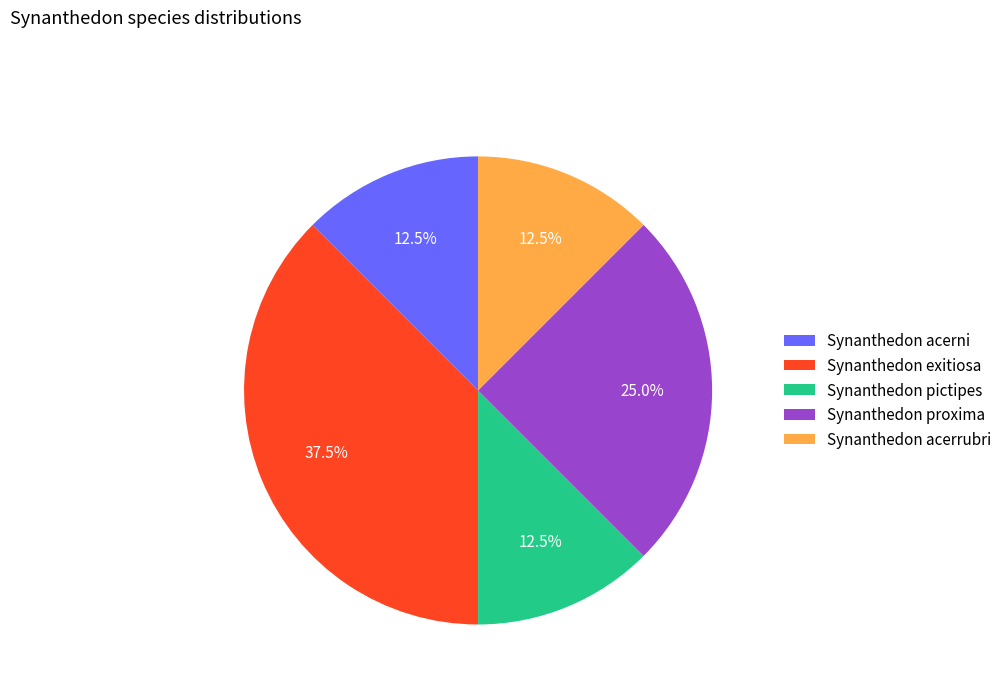

To the nearest percent, what is the difference between the largest and smallest slice percentages?

25%